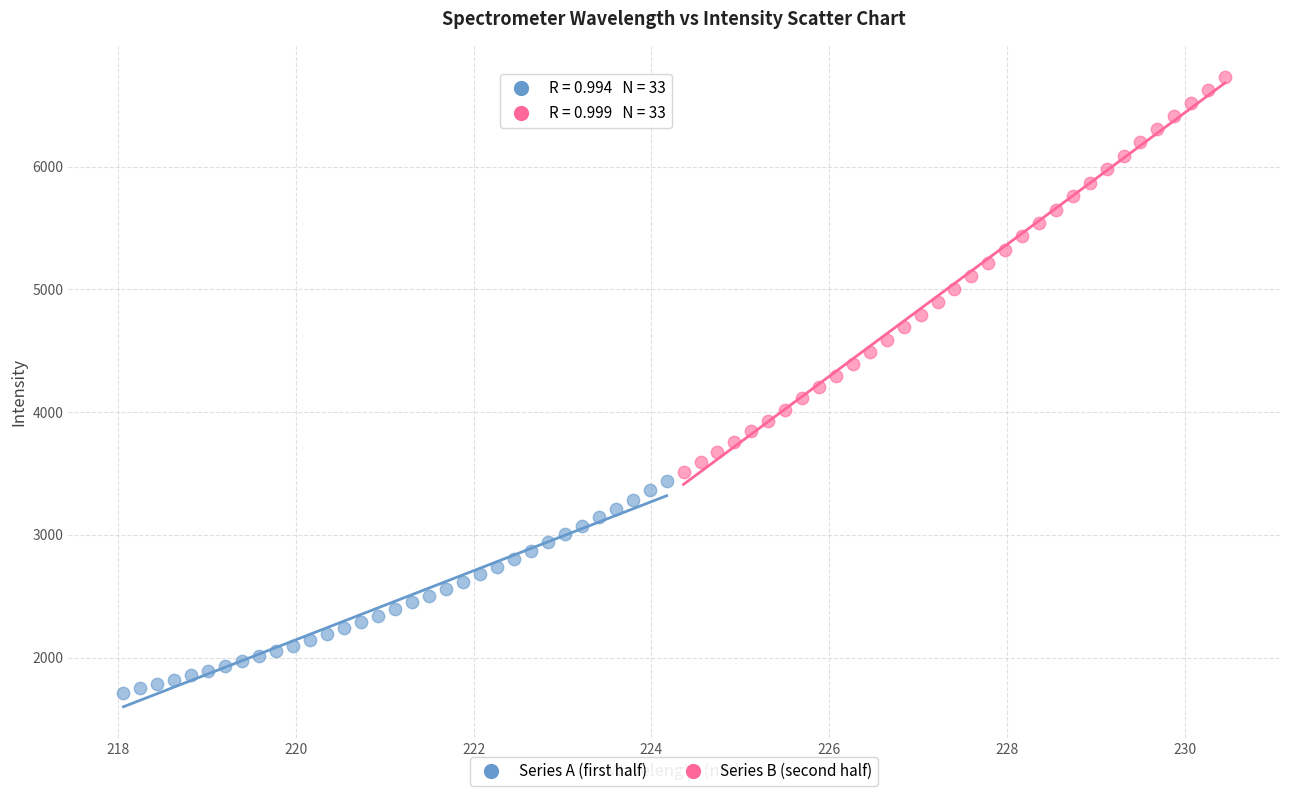

Which series reaches the maximum Y coordinate?

Series B (second half)